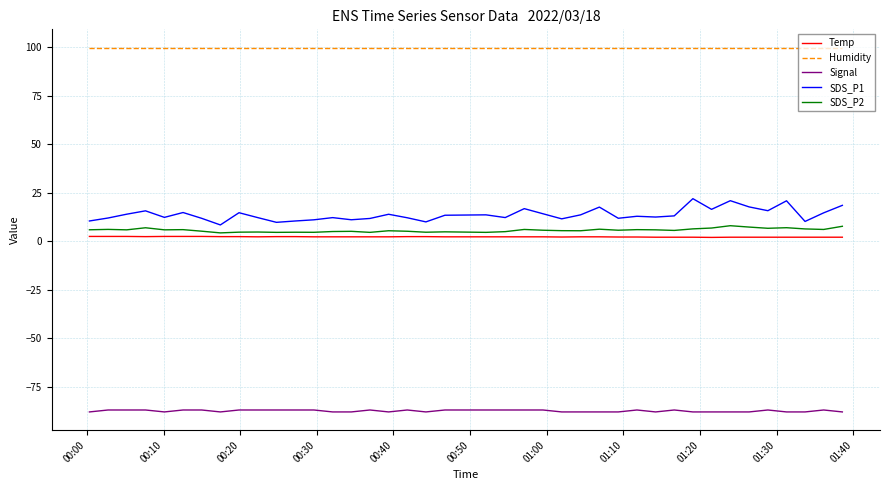

True or false: Signal and SDS_P2 cross at least once.

False